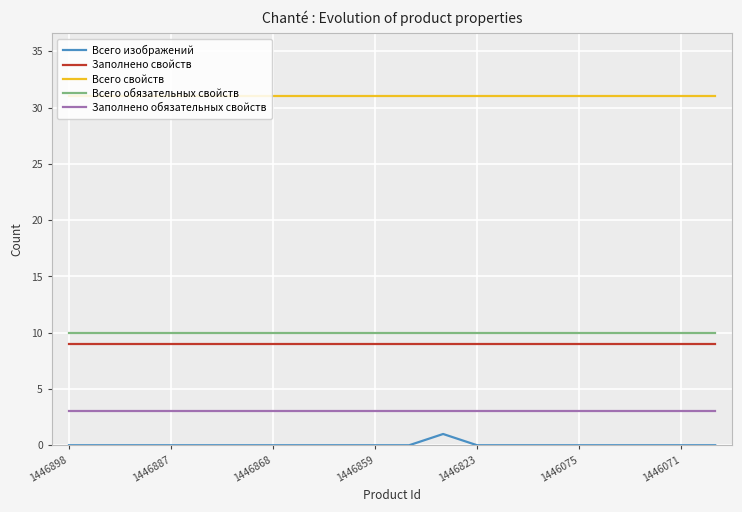

What is the greatest value displayed?

31